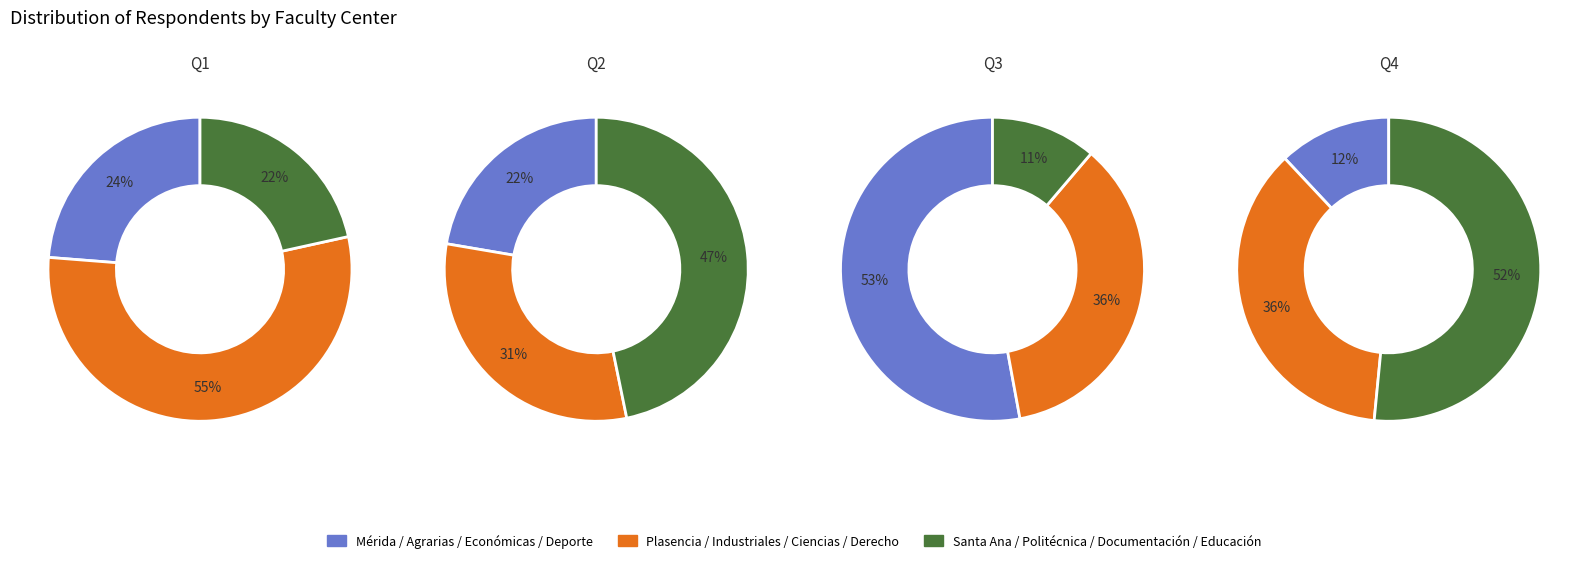

How many segments does this pie chart have?

12